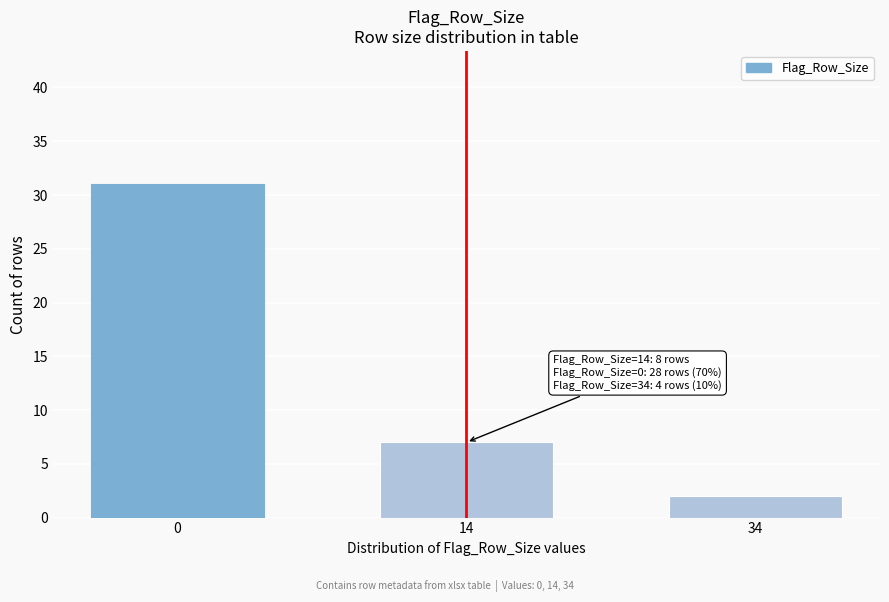

Reading left to right, what are all the values shown in this chart?

0=31	14=7	34=2